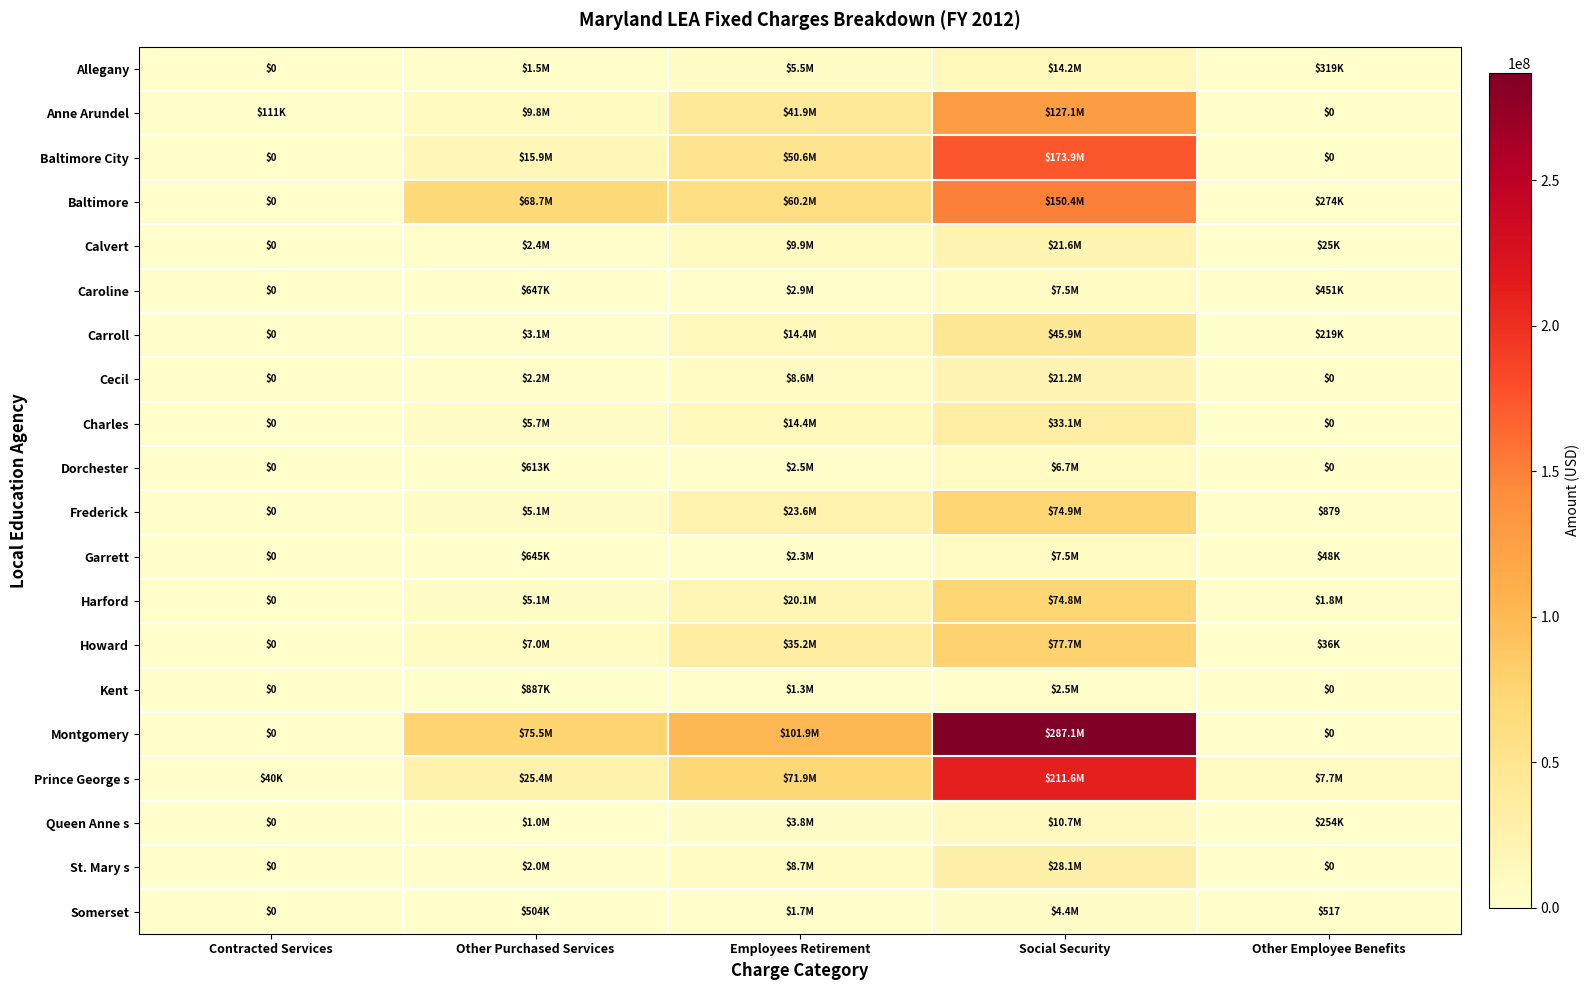

At which label is Baltimore City closest to 86969478?

Employees Retirement